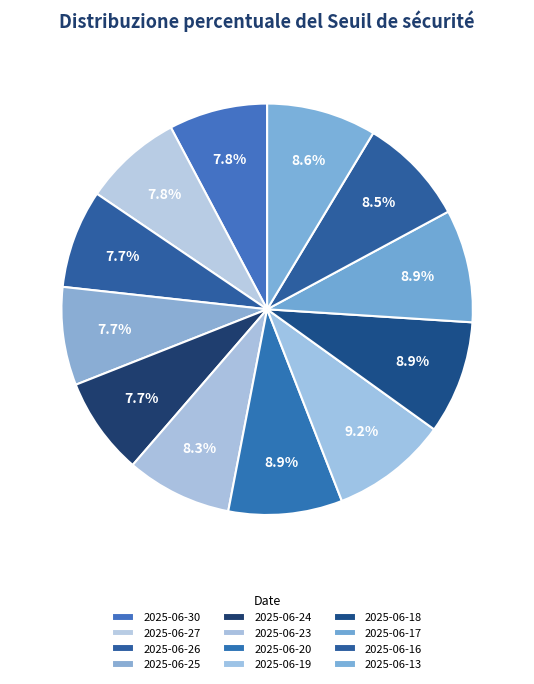

Does 2025-06-25 account for over 50% of the chart?

No